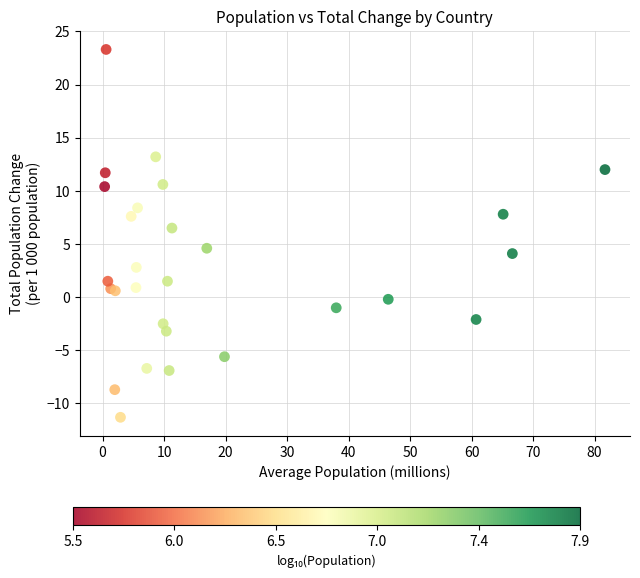

What Y value in the scatter plot is closest to 6?

6.5